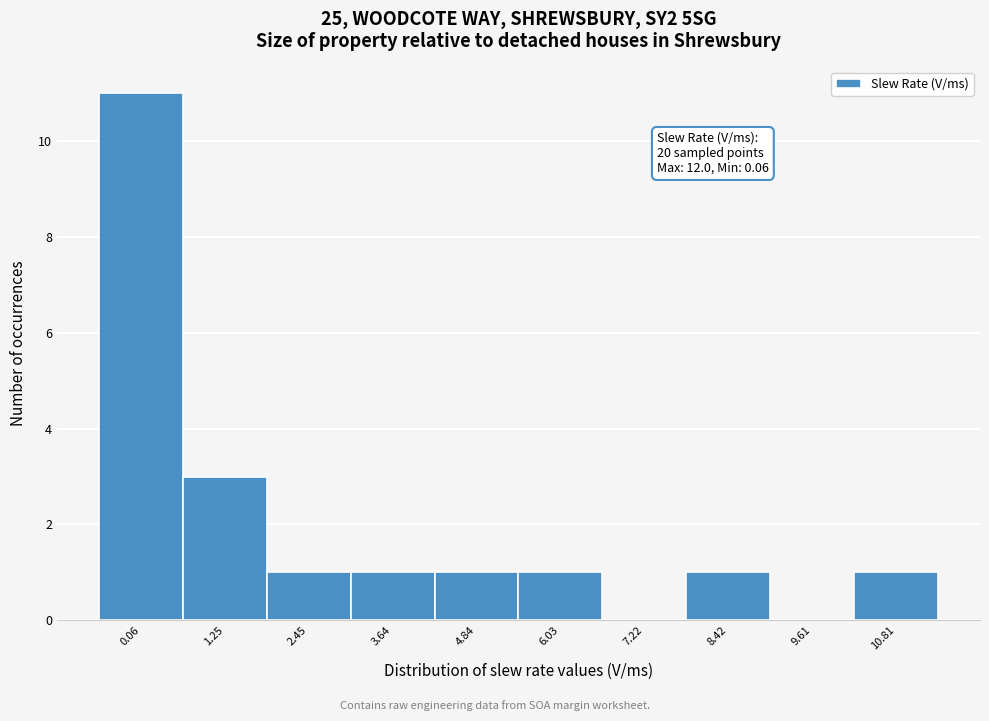

Reading left to right, extract all data points from this chart.

0.06=11	1.25=3	2.45=1	3.64=1	4.84=1	6.03=1	7.22=0	8.42=1	9.61=0	10.81=1